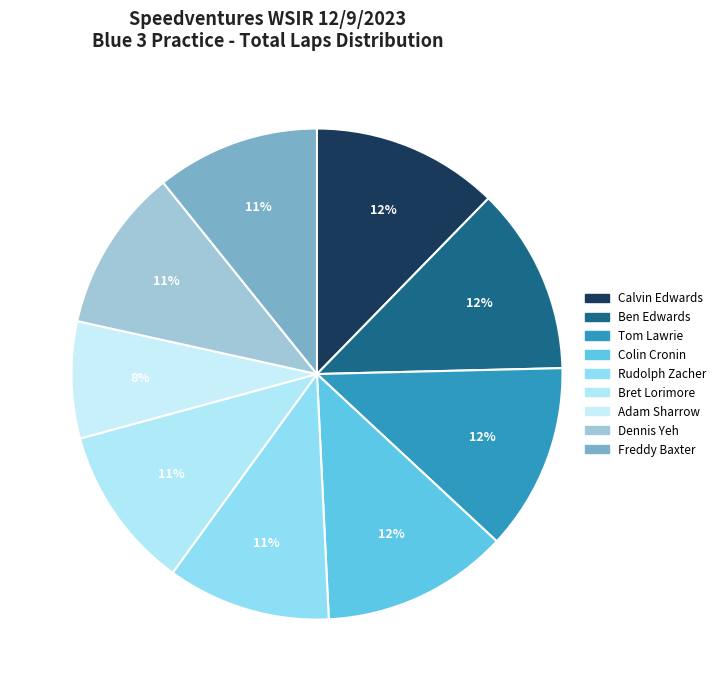

True or false: Rudolph Zacher accounts for 22% of the total.

False